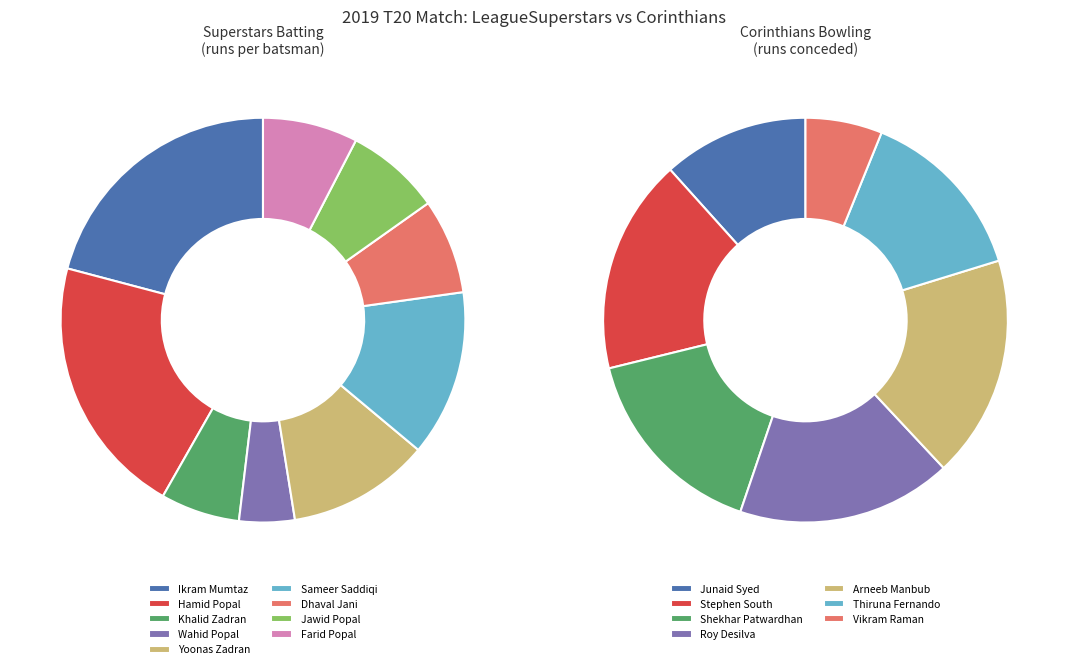

What is the change in value from Yoonas Zadran to Jawid Popal?

-6